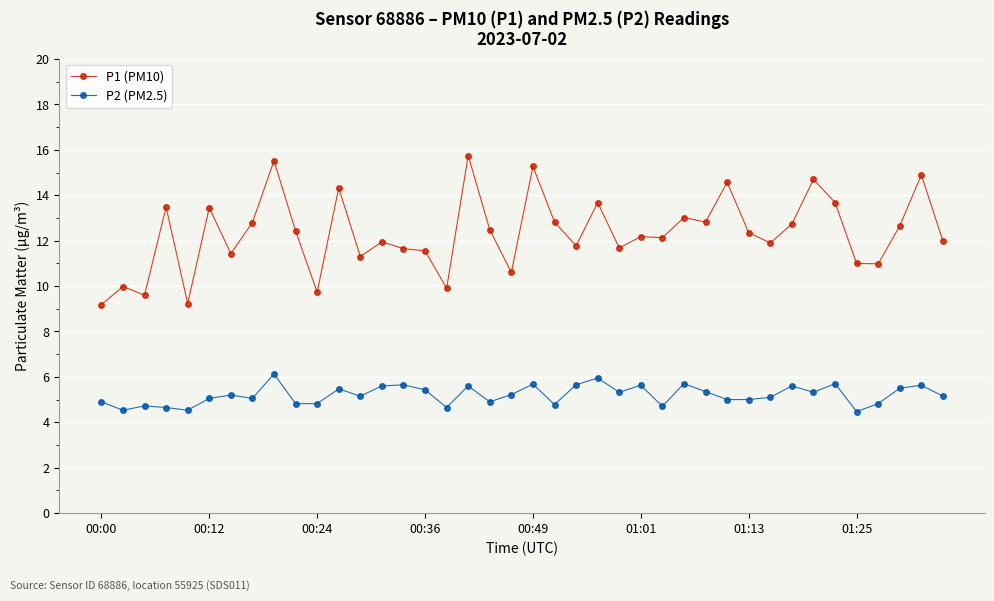

What is the value of the P2 (PM2.5) point at the 27th from the left?

4.7